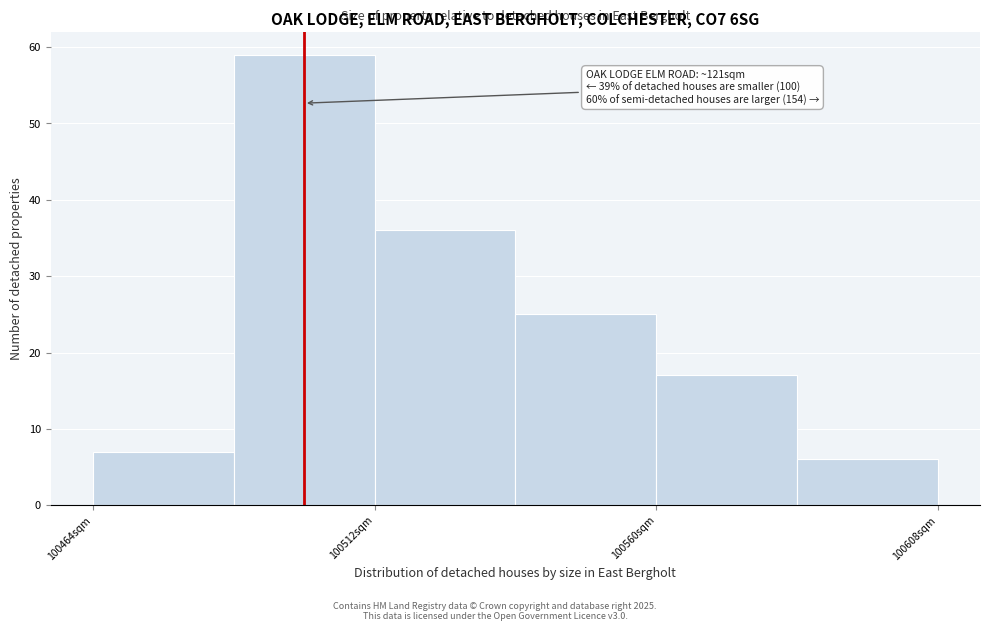

Which range on the x-axis has the tallest bar?

100488 to 100512